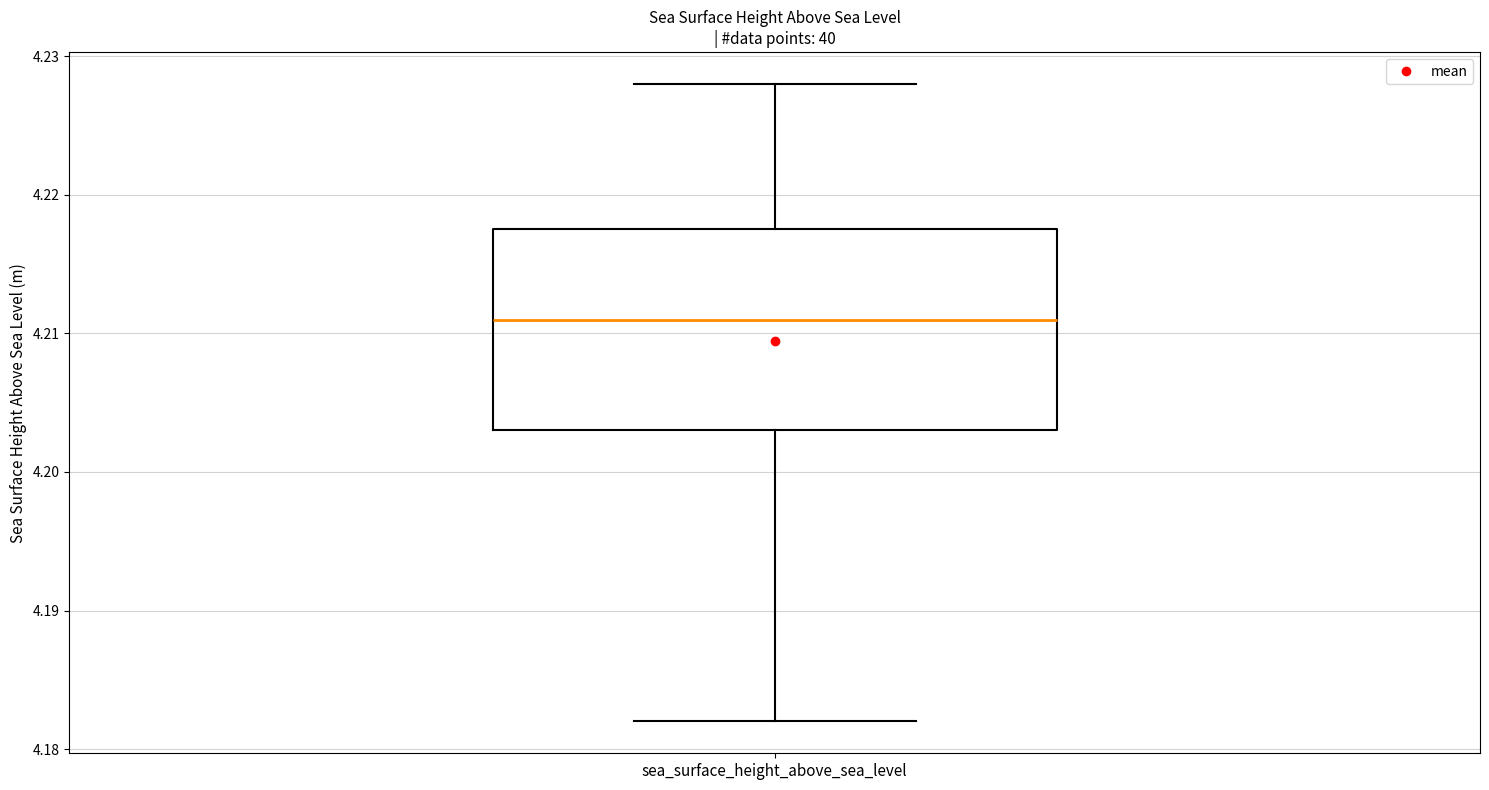

Transcribe this box plot: give where the median line is, the range the box spans, and where the two whiskers end, as read against the y-axis. The values are not printed on the chart, so give them approximately, as read against the axis.

median 4.211, box 4.203 to 4.218, whiskers 4.182 to 4.228